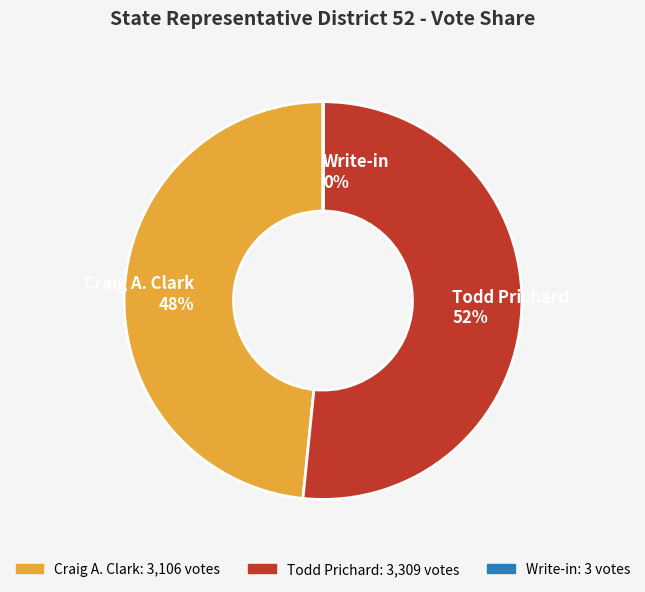

The Todd Prichard slice represents 52% of the pie. True or false?

True